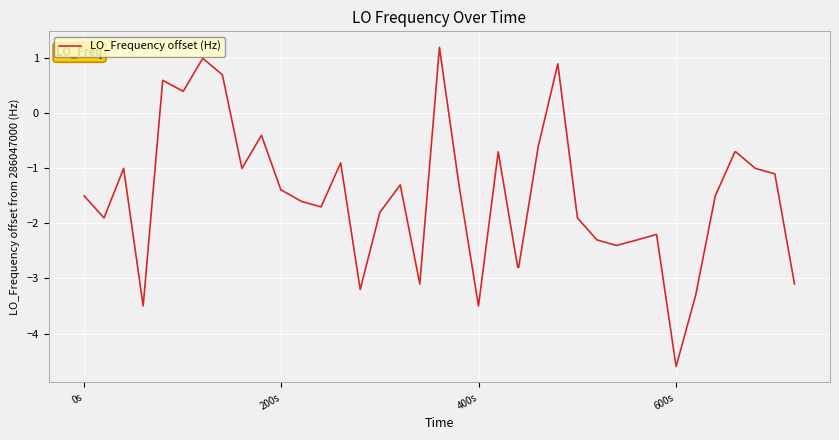

What is the greatest value displayed?

1.2